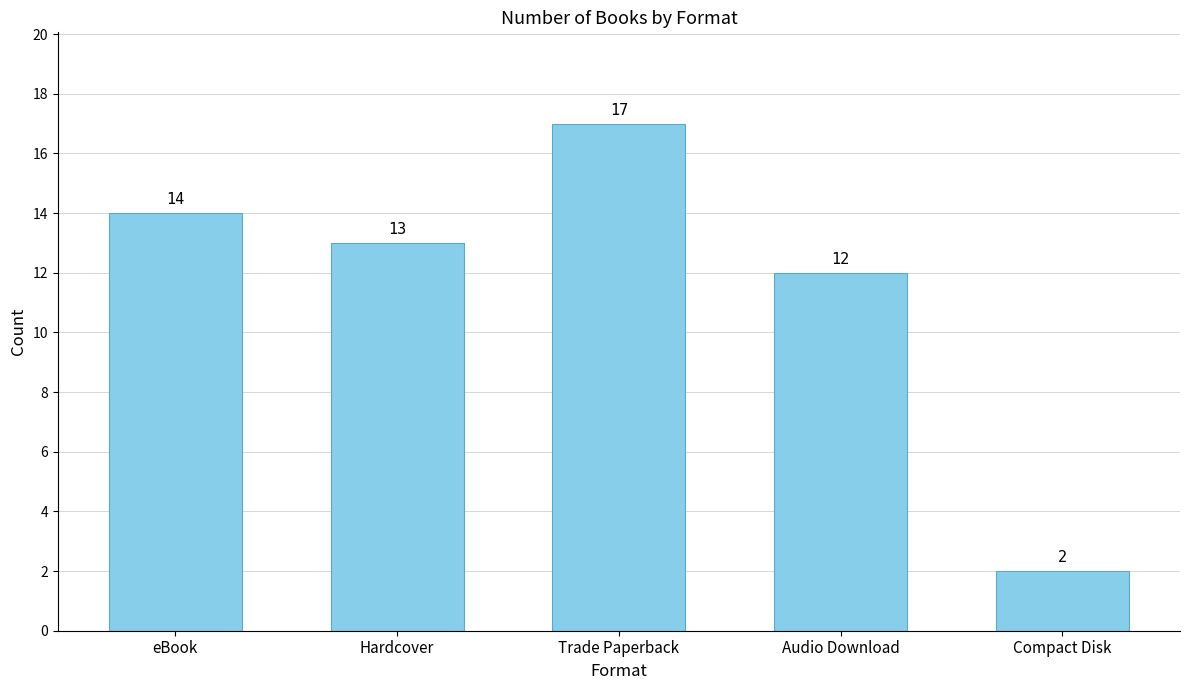

The value at Trade Paperback is 7. True or false?

False